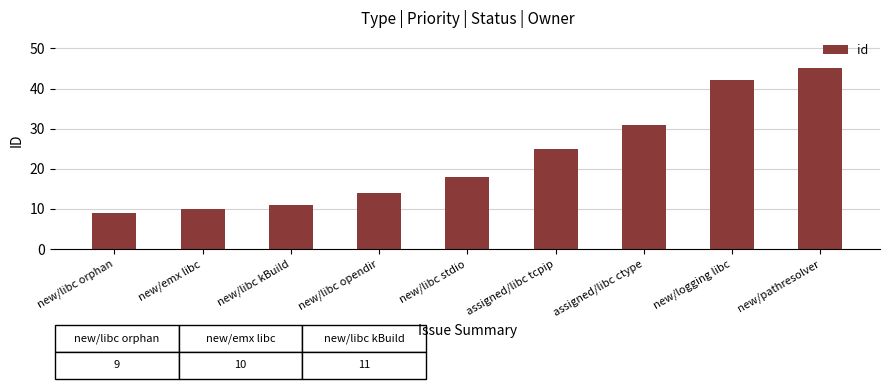

List the labels in order of value, smallest first.

new/libc orphan, new/emx libc, new/libc kBuild, new/libc opendir, new/libc stdio, assigned/libc tcpip, assigned/libc ctype, new/logging libc, new/pathresolver